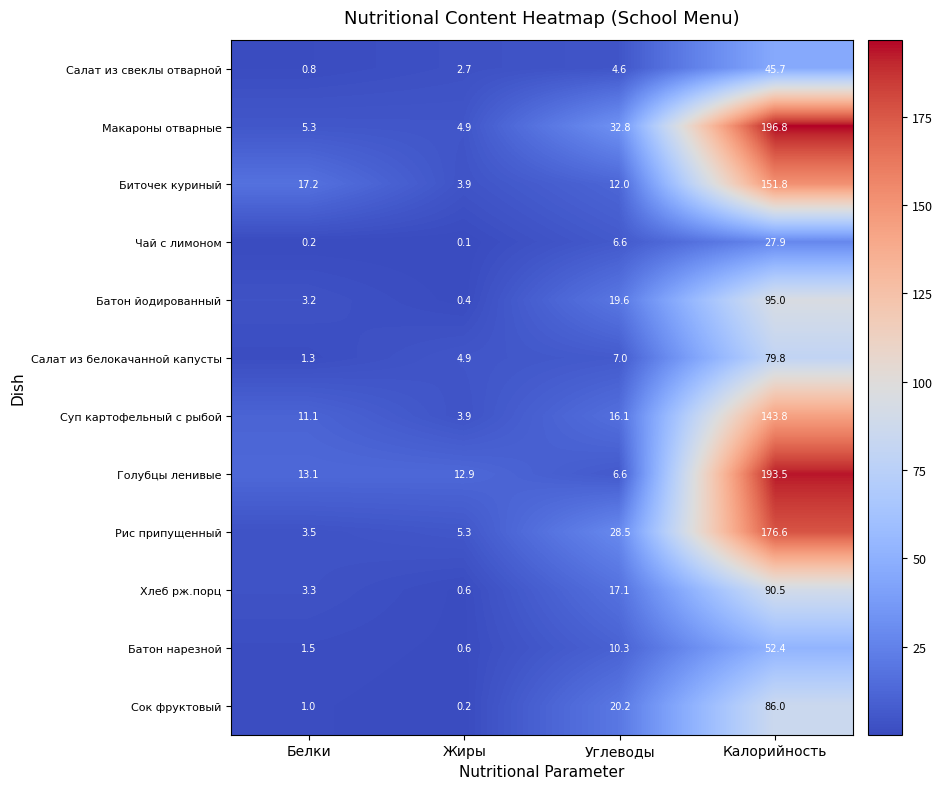

What is the total value across all series at Калорийность?

1339.8